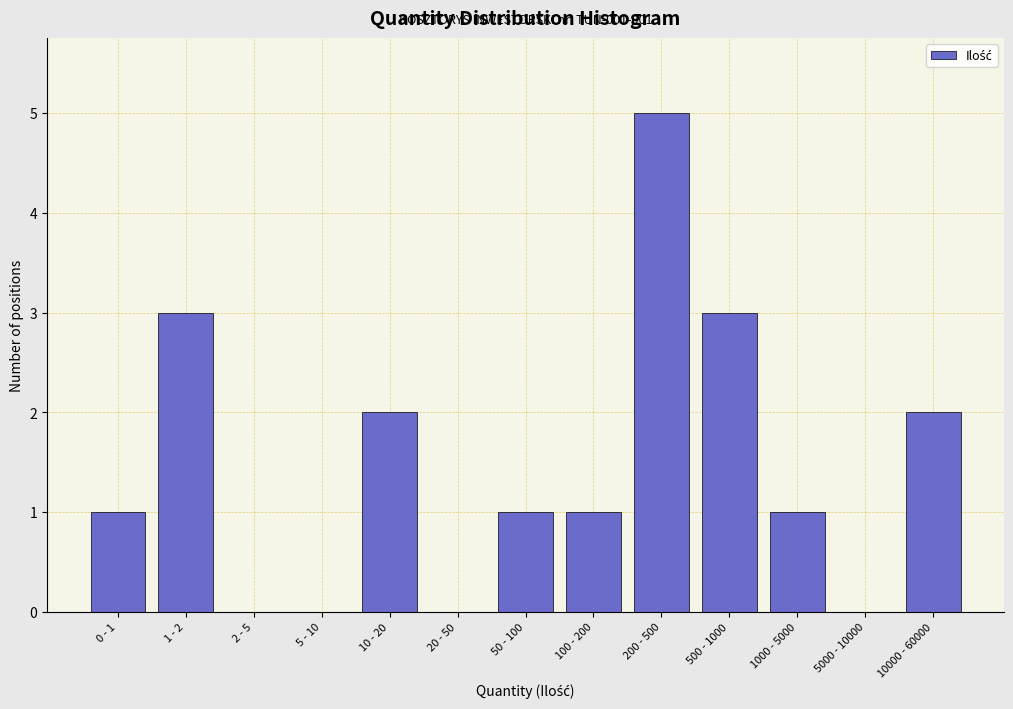

Reading left to right, what are all the values shown in this chart?

0 - 1=1	1 - 2=3	2 - 5=0	5 - 10=0	10 - 20=2	20 - 50=0	50 - 100=1	100 - 200=1	200 - 500=5	500 - 1000=3	1000 - 5000=1	5000 - 10000=0	10000 - 60000=2